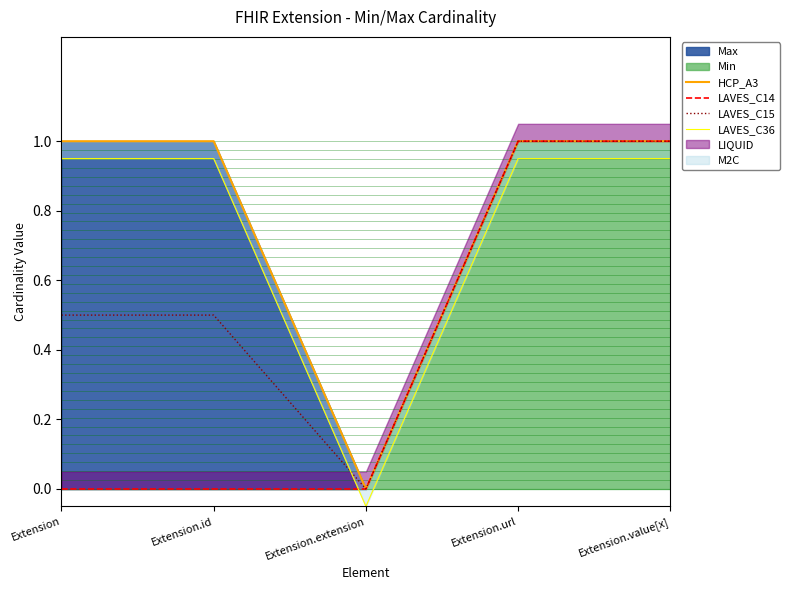

The LAVES_C15 series shows 0.7 at Extension. True or false?

False